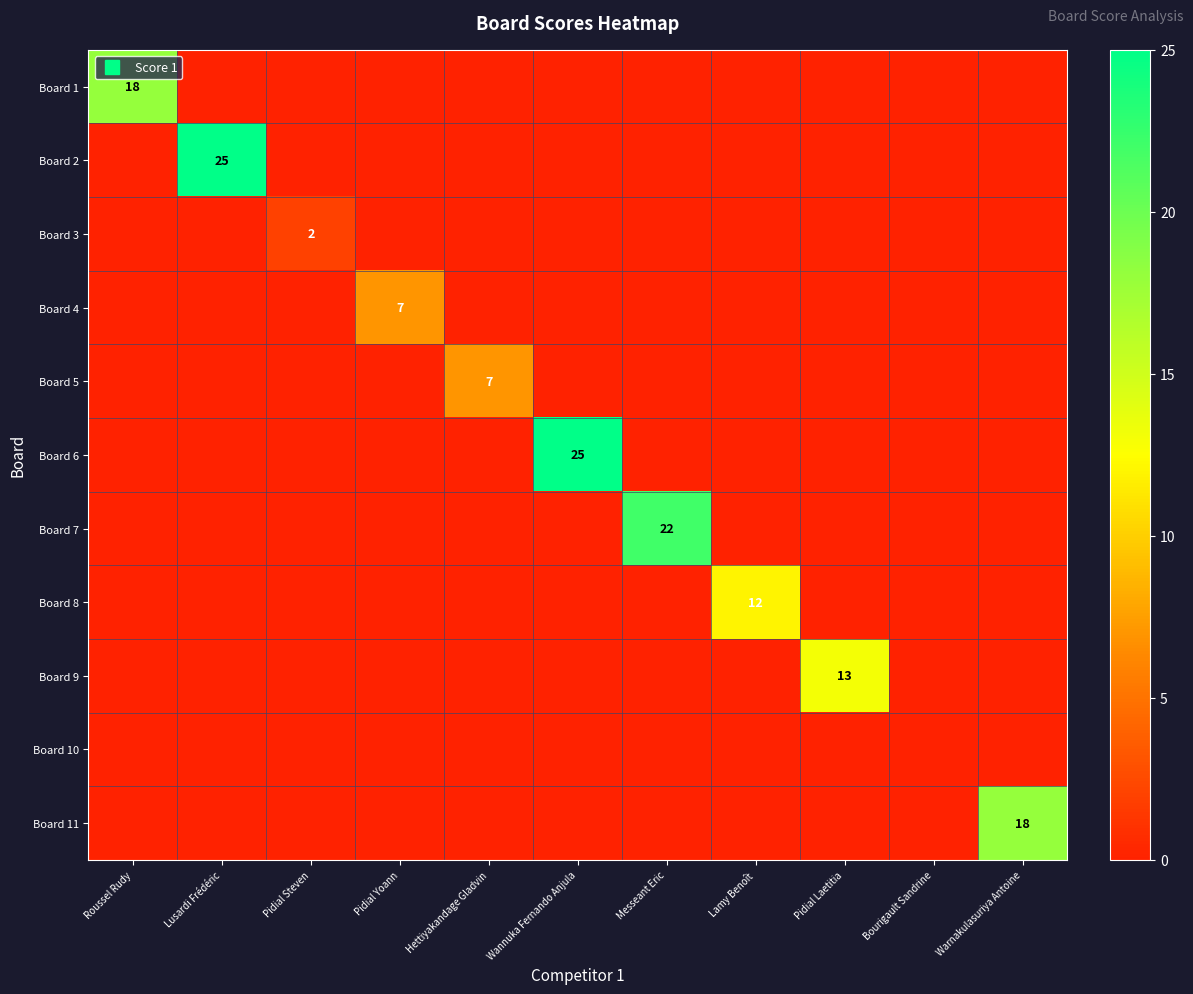

Where is Board 5 nearest to the value 3?

Roussel Rudy